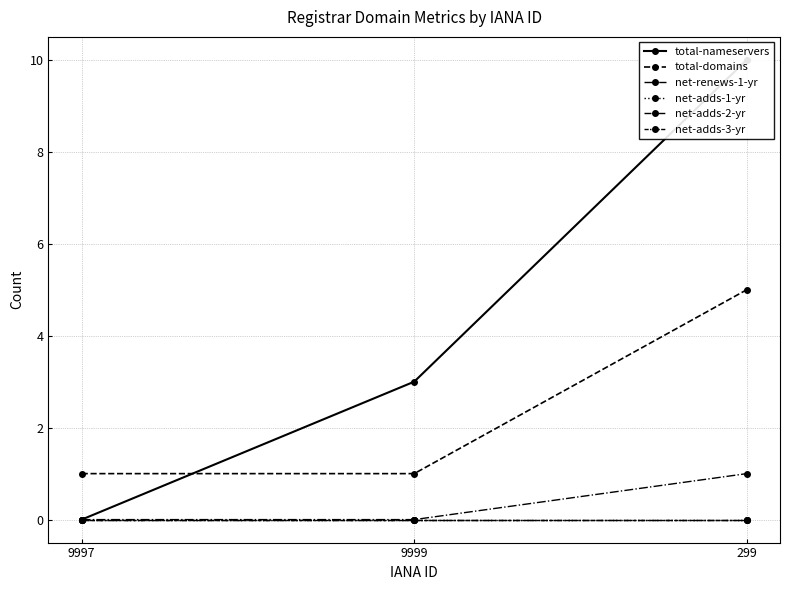

Reading left to right, transcribe all the data shown in this chart.

total-nameservers: 9997=0	9999=3	299=10
total-domains: 9997=1	9999=1	299=5
net-renews-1-yr: 9997=0	9999=0	299=1
net-adds-1-yr: 9997=0	9999=0	299=0
net-adds-2-yr: 9997=0	9999=0	299=0
net-adds-3-yr: 9997=0	9999=0	299=0